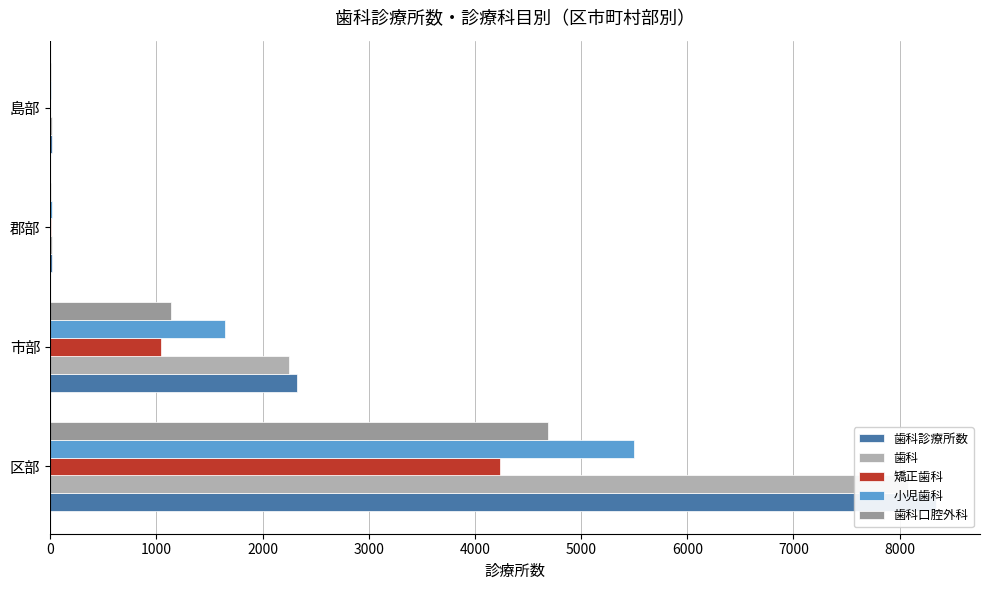

How many values in the 矯正歯科 series exceed 1044?

1